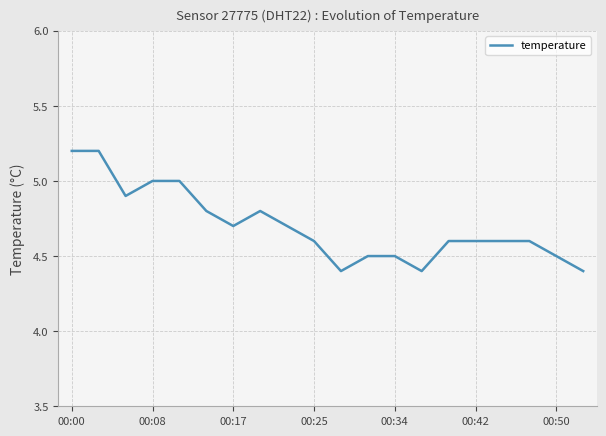

What is the difference between the maximum and minimum values?

0.8